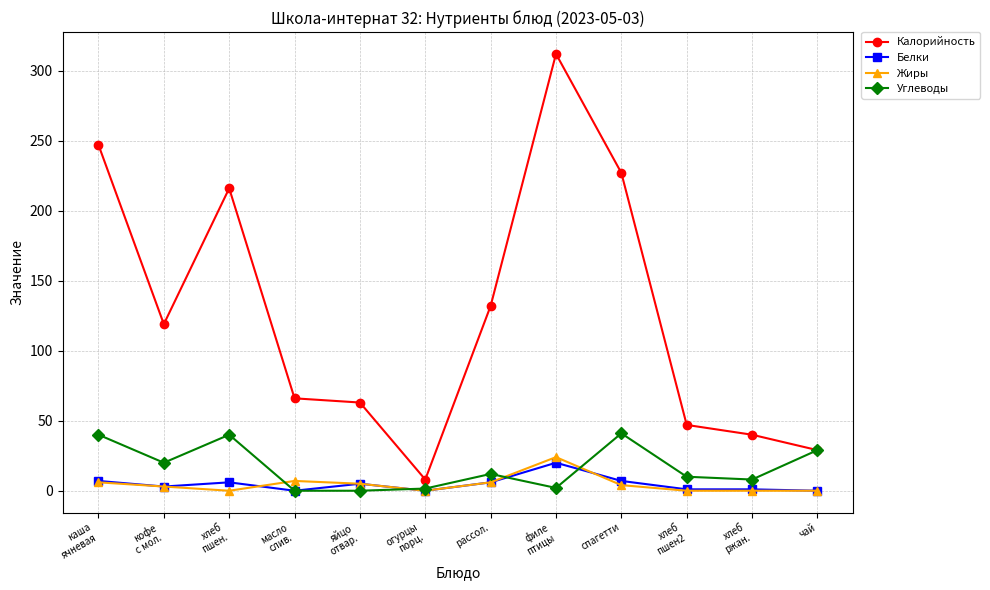

True or false: Калорийность has more than 2 interior local peaks.

False